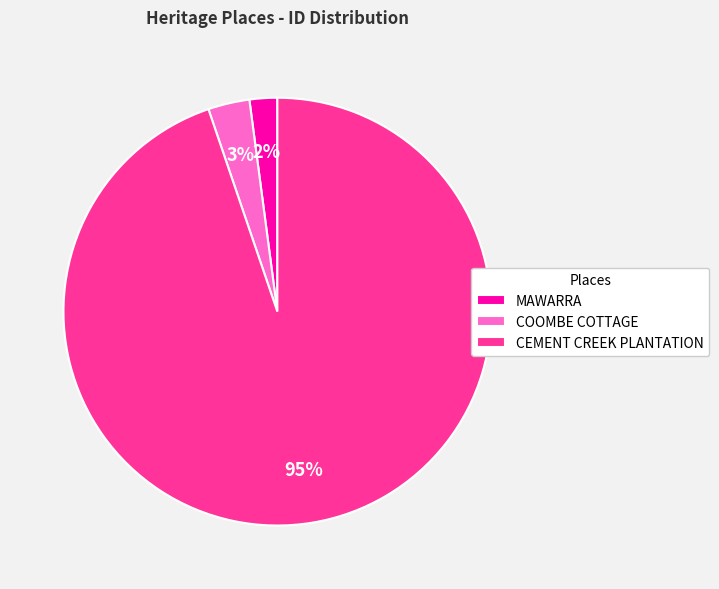

To the nearest percent, what is the difference between the largest and smallest slice percentages?

93%